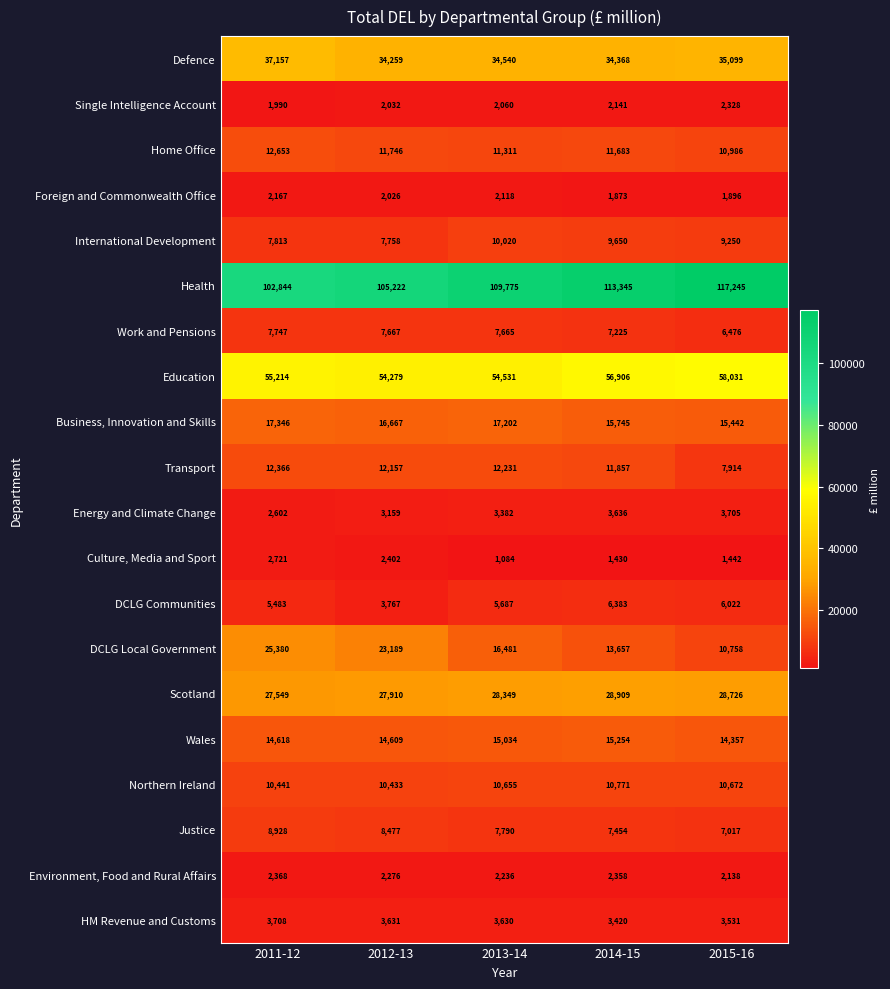

What is the difference between the highest and lowest values at 2013-14?

108691